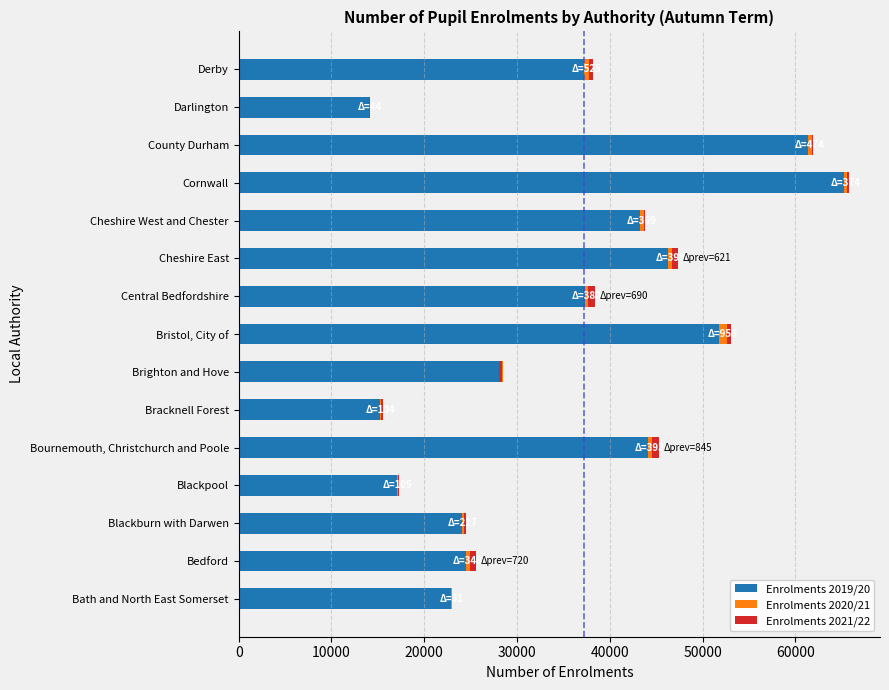

Reading left to right, transcribe all the data shown in this chart.

Enrolments 2019/20: 22926	24541	24040	17115	44098	15265	28444	51713	37281	46313	43271	65207	61296	14087	37240
Enrolments 2020/21: 31	348	217	105	393	104	-82	956	380	399	369	374	474	44	525
Enrolments 2021/22: 37	720	218	109	845	218	-278	385	690	621	163	236	131	-34	442